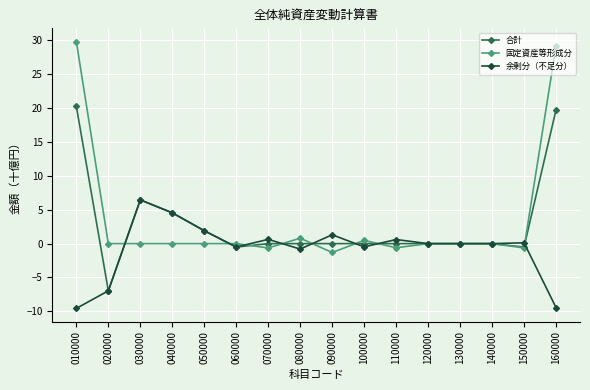

Rank the series by their maximum value, from lowest to highest.

余剰分（不足分）, 合計, 固定資産等形成分